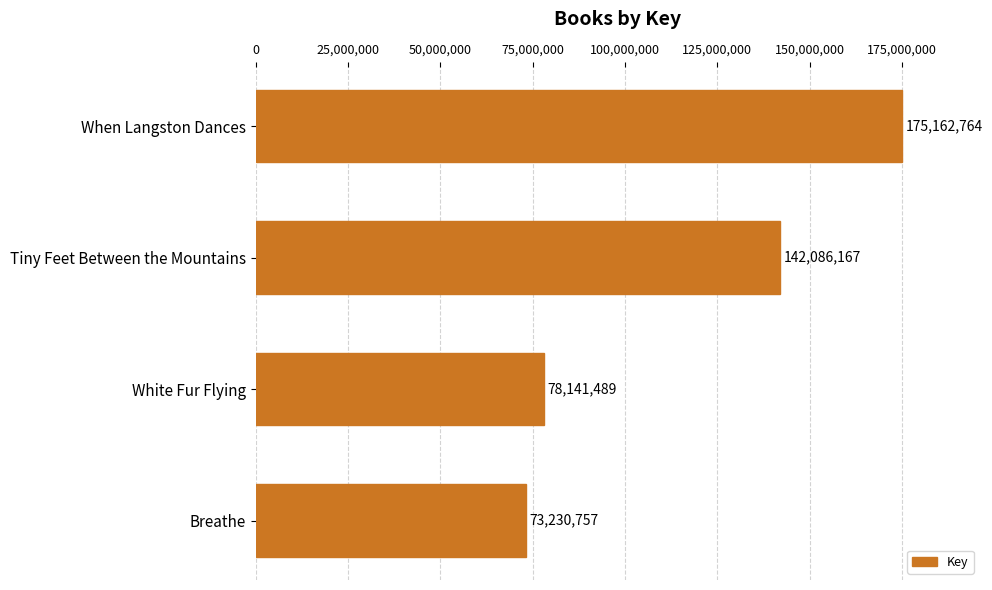

Rank the categories by value from lowest to highest.

Breathe, White Fur Flying, Tiny Feet Between the Mountains, When Langston Dances